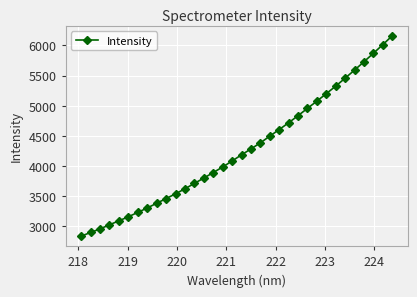

What is the average value?

4262.3